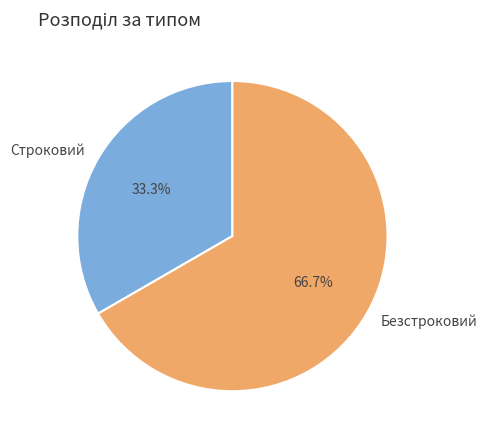

Count the number of slices in the pie.

2